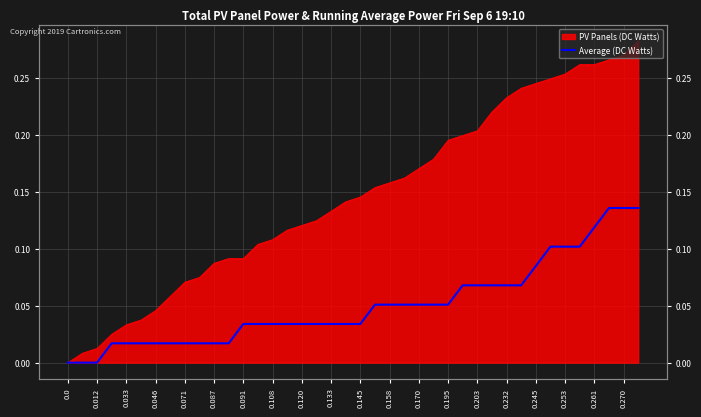

How many values are above zero?

37